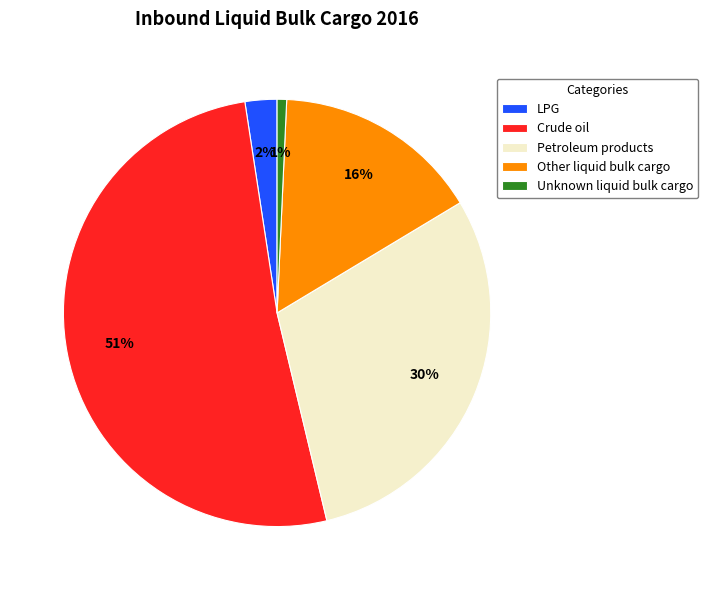

Which has a higher value, Unknown liquid bulk cargo or Petroleum products?

Petroleum products